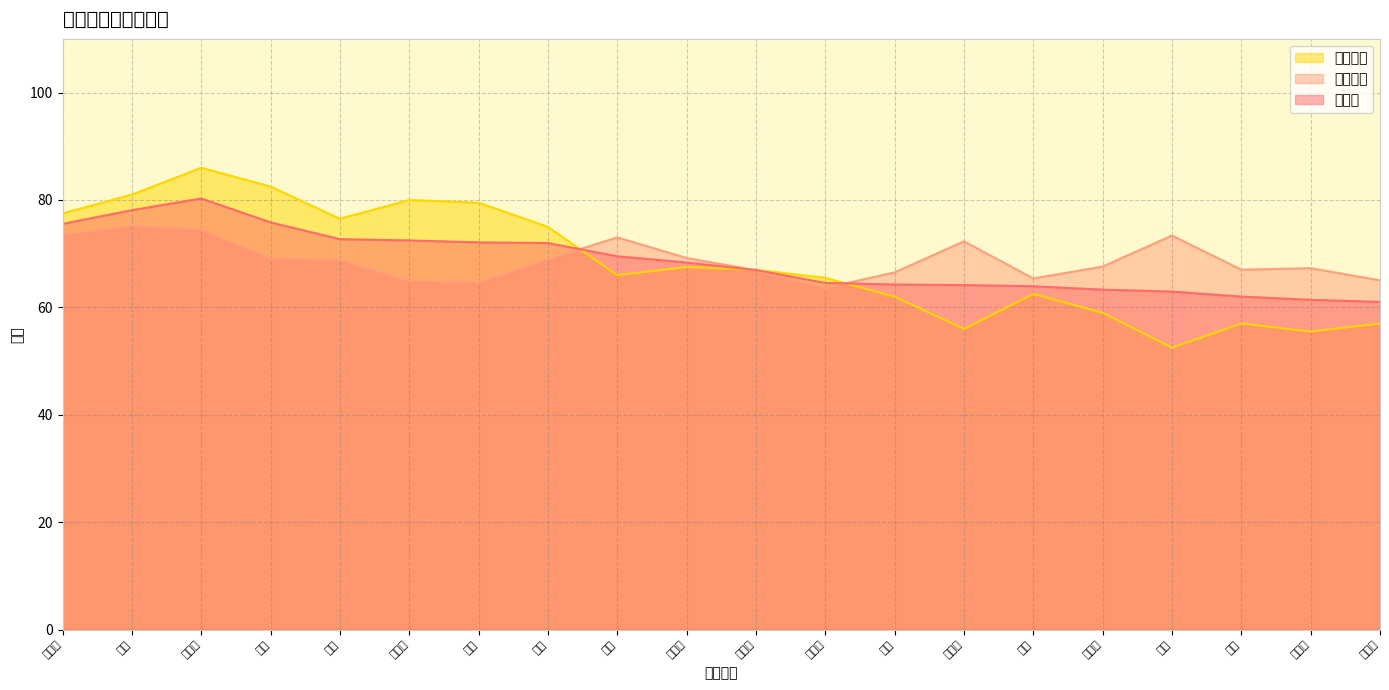

Where do 面试成绩 and 总成绩 first cross each other?

朱颖 and 黄涛